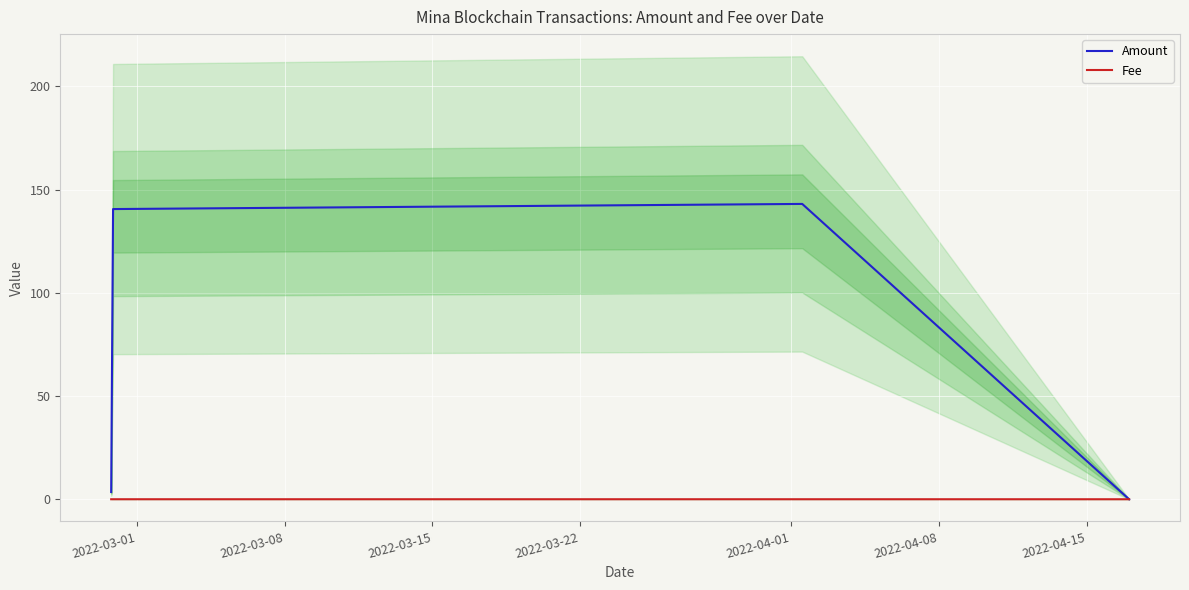

At 2022-03-08, list the series in order from largest to smallest.

Amount, Fee